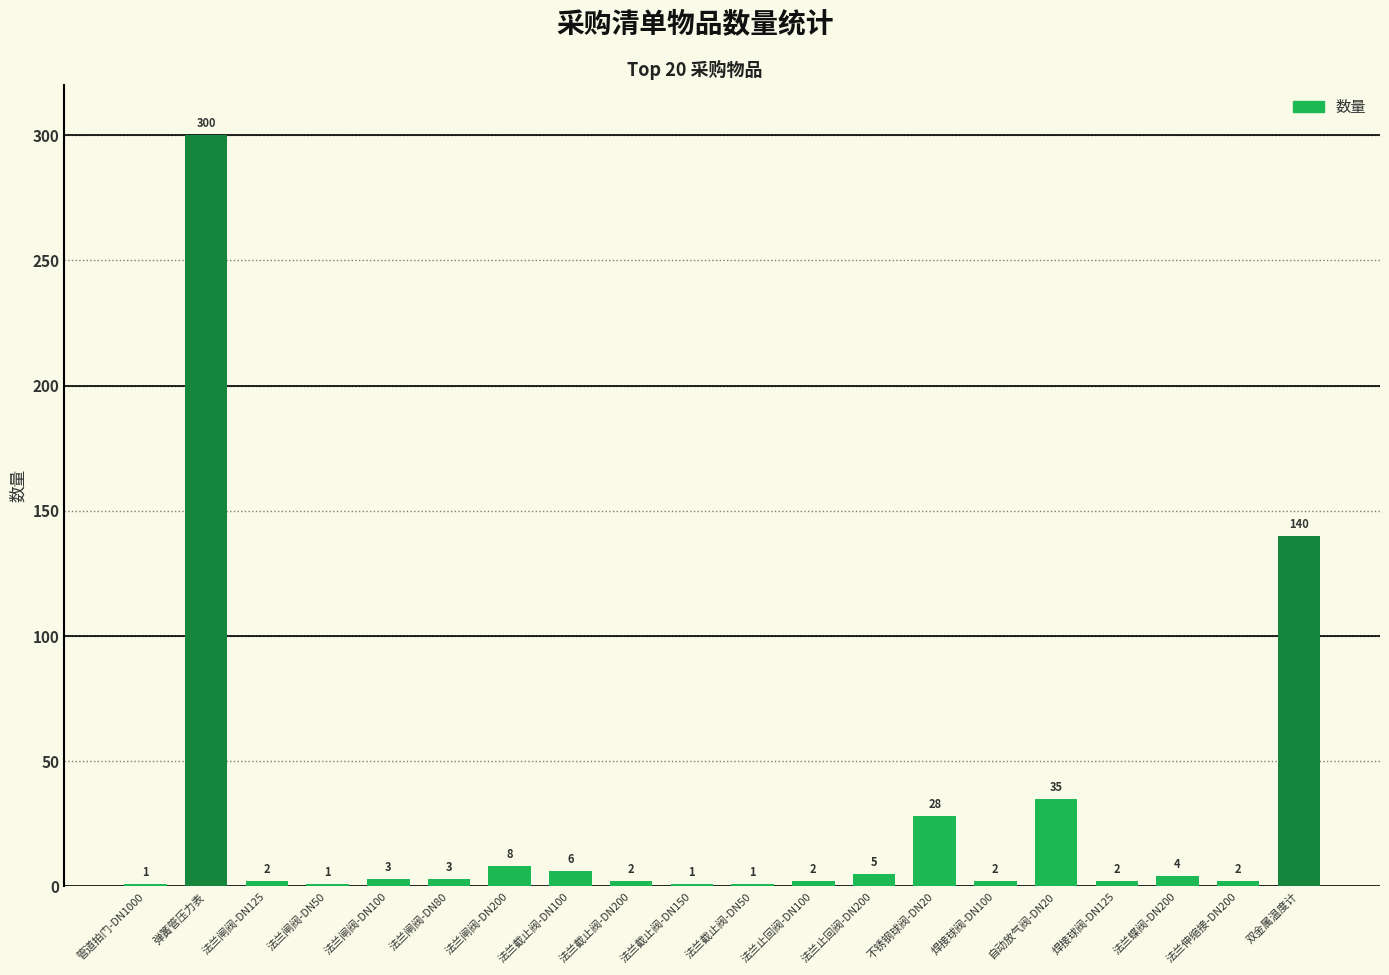

What is the label of the 20th bar from the left?

双金属温度计